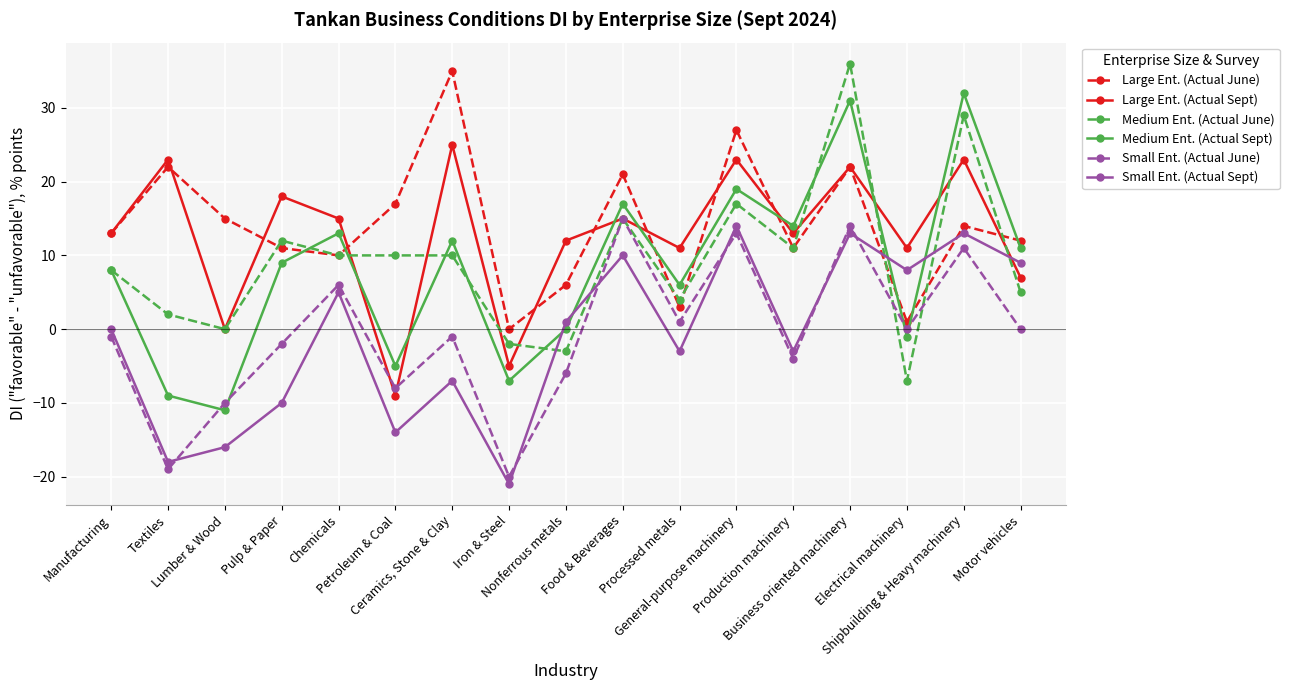

What is the label of the 11th point from the left?

Processed metals